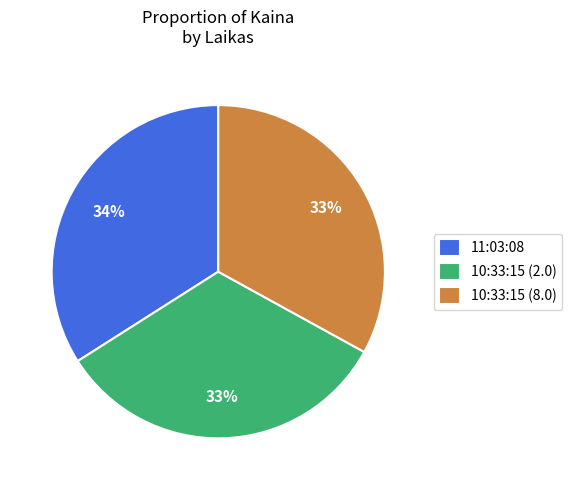

Combined, do 11:03:08 and 10:33:15 (2.0) account for over 50%?

Yes